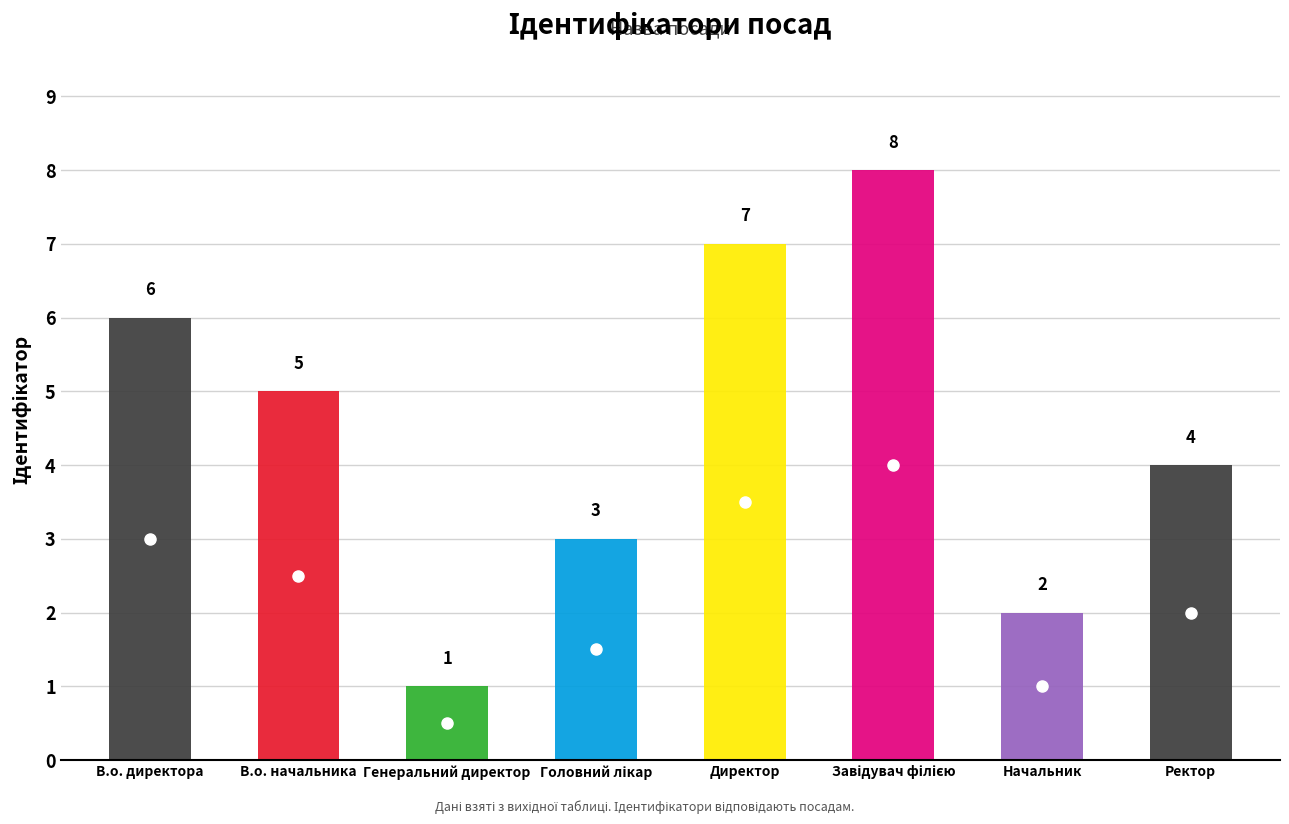

What is the smallest value displayed?

1